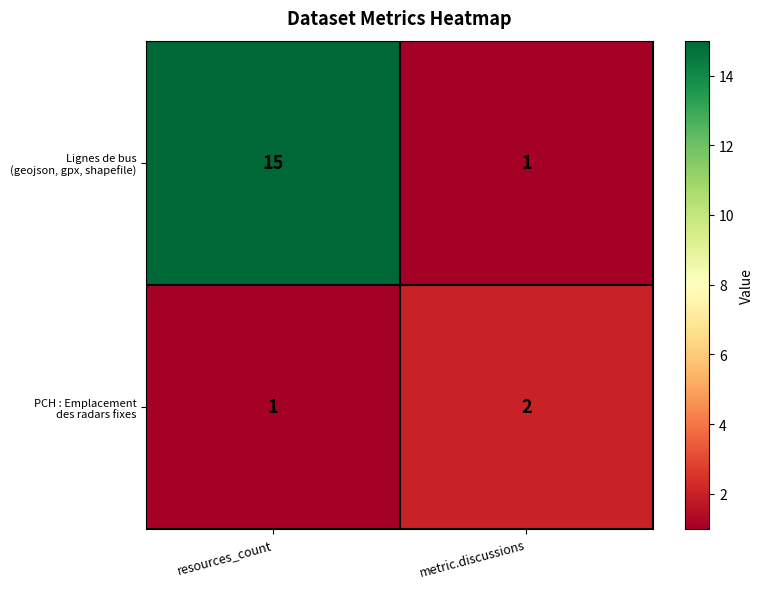

What is the greatest value displayed?

15